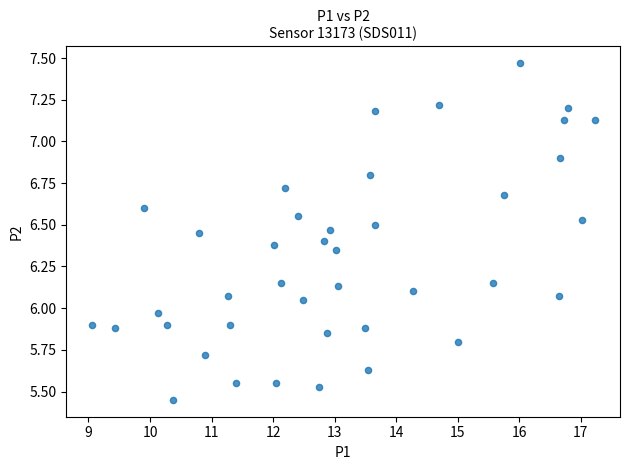

What is the range of Y values (max minus min)?

2.0